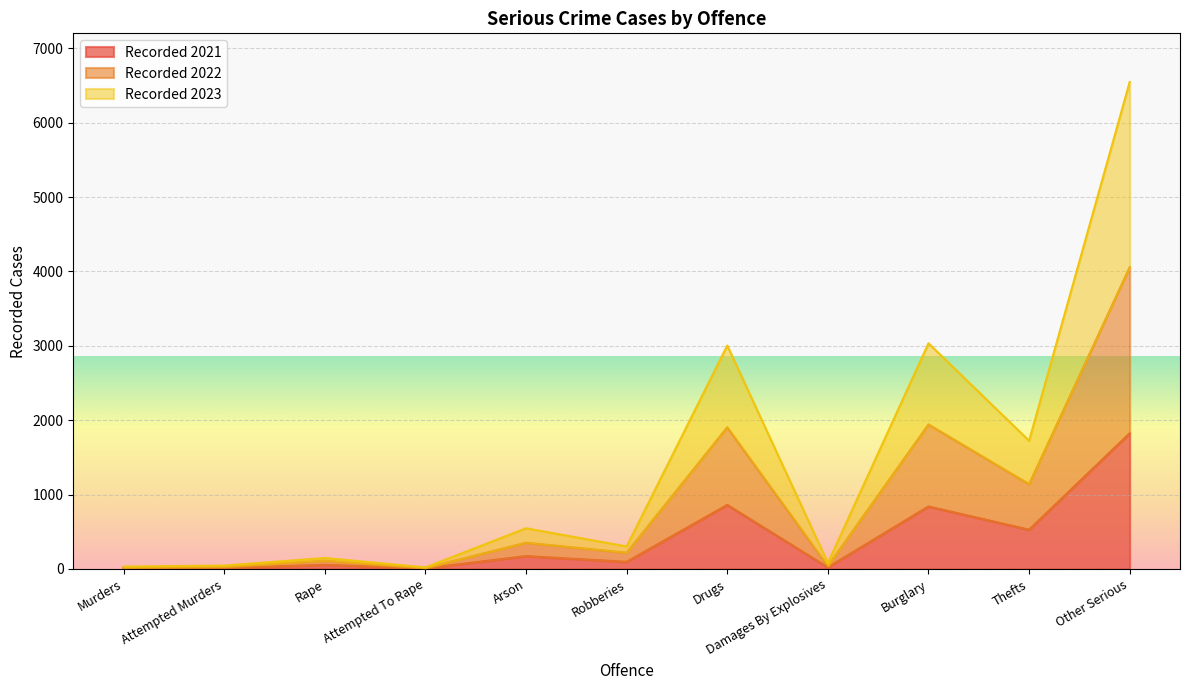

Reading left to right, list all the values displayed in this chart.

Recorded 2021: 14	13	54	8	172	95	861	21	840	527	1824
Recorded 2022: 21	30	111	13	352	218	1905	40	1943	1140	4058
Recorded 2023: 31	45	147	20	546	302	3004	80	3034	1723	6548